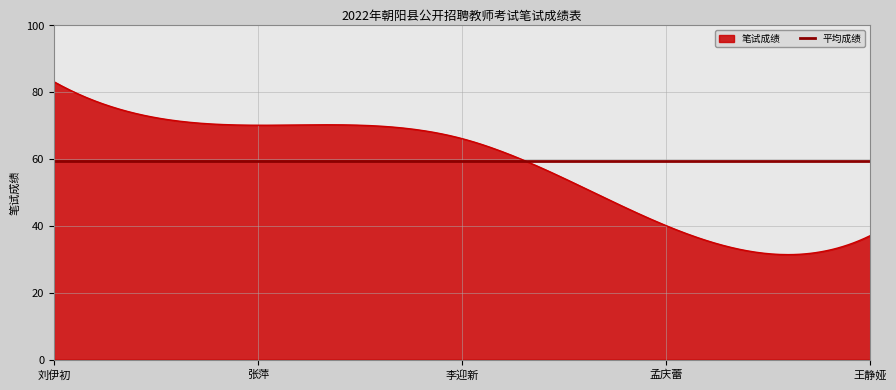

What is the approximate value at 王静娅, to the nearest 10?

40